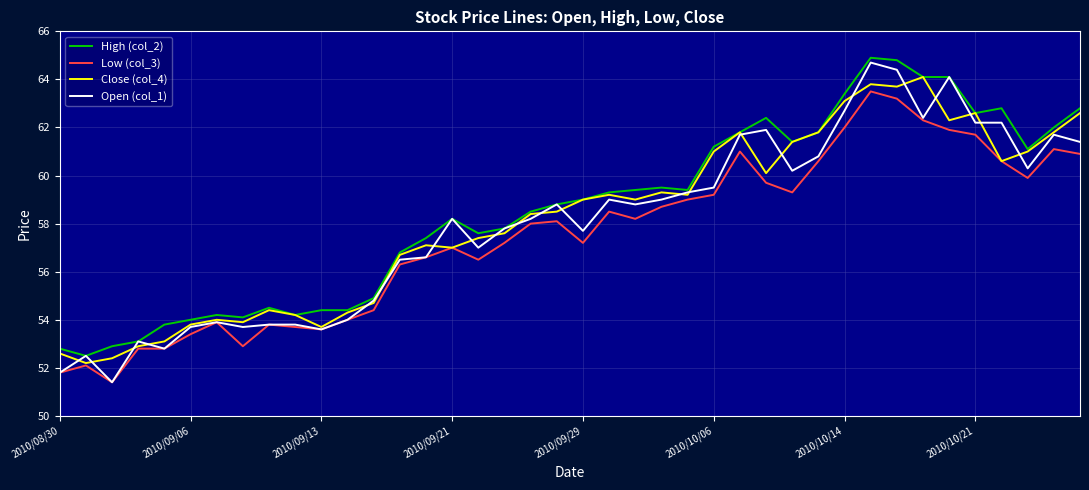

At how many categories does at least one series exceed 61?

15